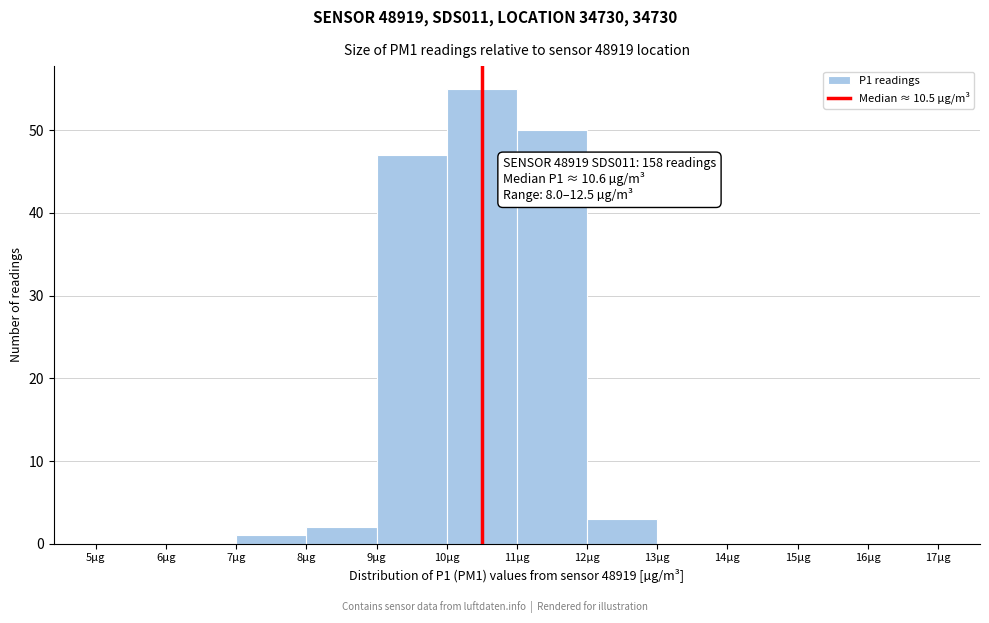

Which range on the x-axis has the tallest bar?

10 to 11